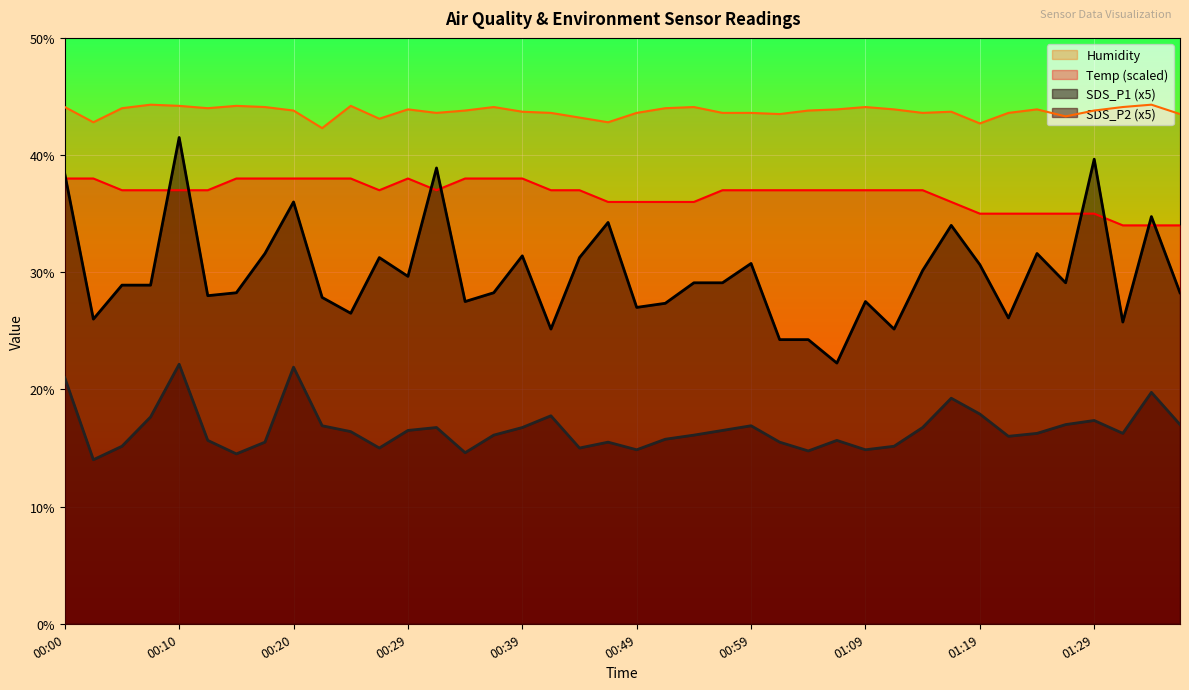

How many data points in Temp are above 36?

32